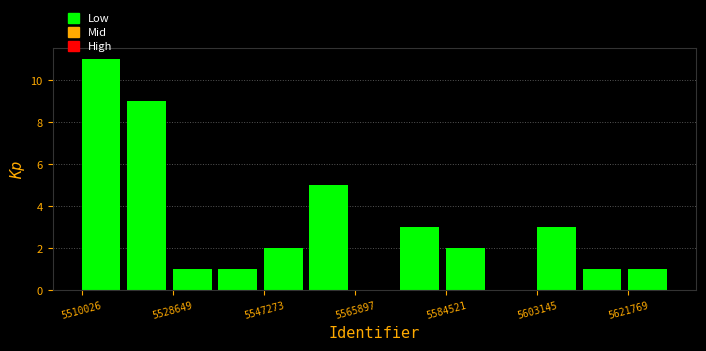

Reading left to right, list every bar in this chart as the range it spans on the x-axis followed by its height. Neither the bar edges nor the heights are printed on the chart, so give them approximately, as read against the axes.

5510000 to 5520000: 11
5520000 to 5528000: 9
5528000 to 5538000: 1
5538000 to 5548000: 1
5548000 to 5556000: 2
5556000 to 5566000: 5
5566000 to 5576000: 0
5576000 to 5584000: 3
5584000 to 5594000: 2
5594000 to 5604000: 0
5604000 to 5612000: 3
5612000 to 5622000: 1
5622000 to 5632000: 1